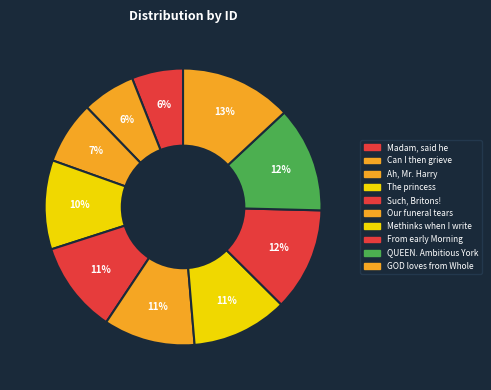

Do Can I then grieve and Our funeral tears together represent more than half of the pie?

No